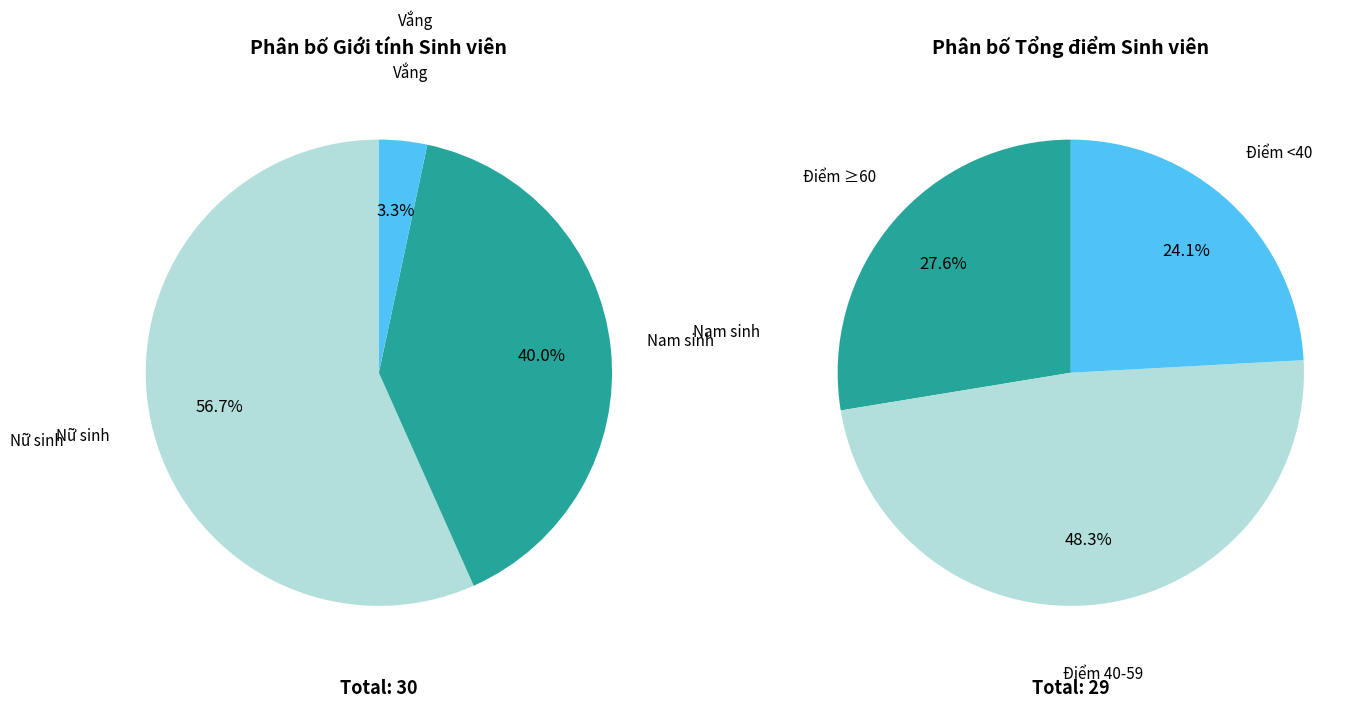

Is the sum of Nam and vắng greater than half?

No